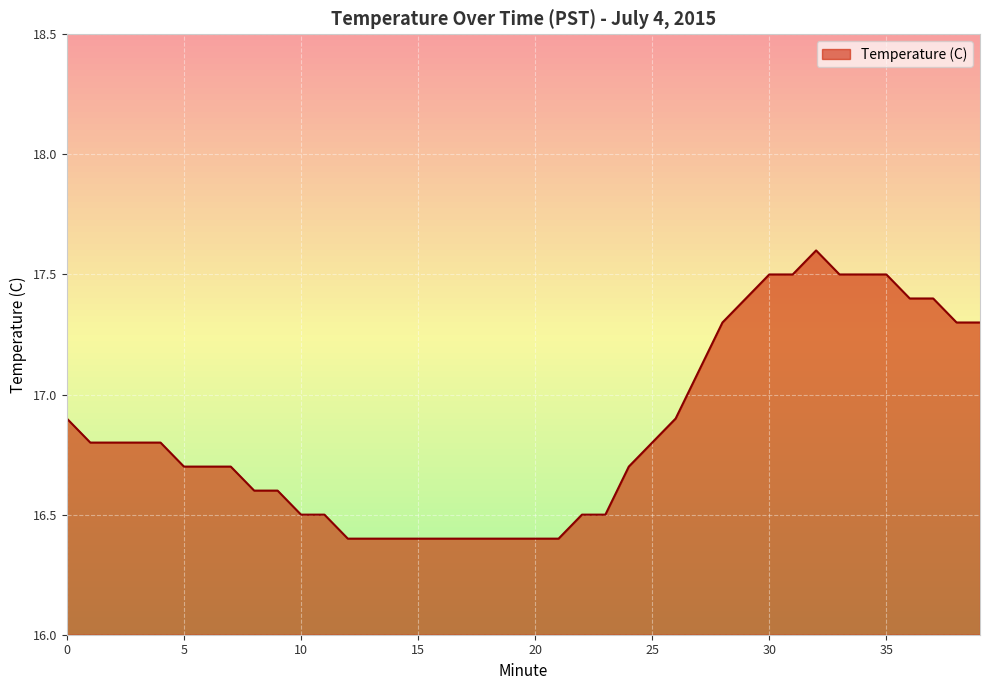

What is the smallest value displayed?

16.4